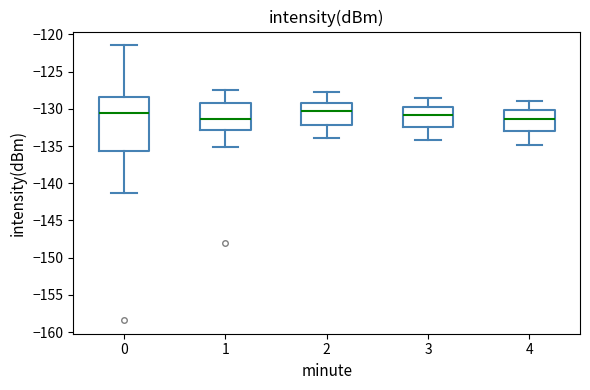

Reading left to right, read every box against the y-axis: the position of its median line, the range the box covers, and the ends of its whiskers. The values are not printed on the chart, so give them approximately, as read against the axis.

0: median -130.5, box -135.5 to -128.5, whiskers -141.5 to -121.5
1: median -131.5, box -133.0 to -129.0, whiskers -135.0 to -127.5
2: median -130.0, box -132.0 to -129.0, whiskers -134.0 to -128.0
3: median -131.0, box -132.5 to -130.0, whiskers -134.0 to -128.5
4: median -131.5, box -133.0 to -130.0, whiskers -135.0 to -129.0